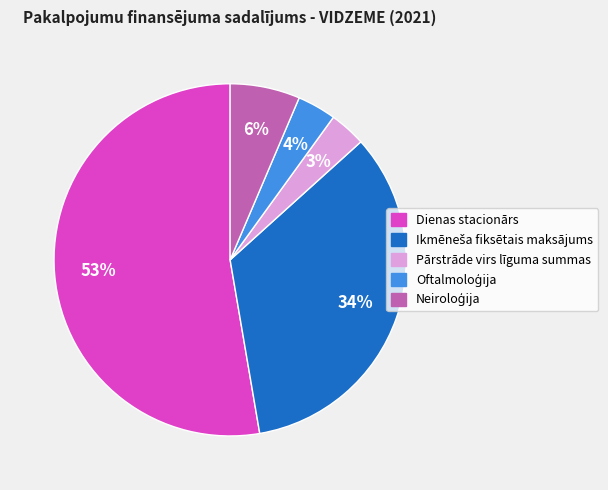

Which has a higher value, Dienas stacionārs or Pārstrāde virs līguma summas?

Dienas stacionārs